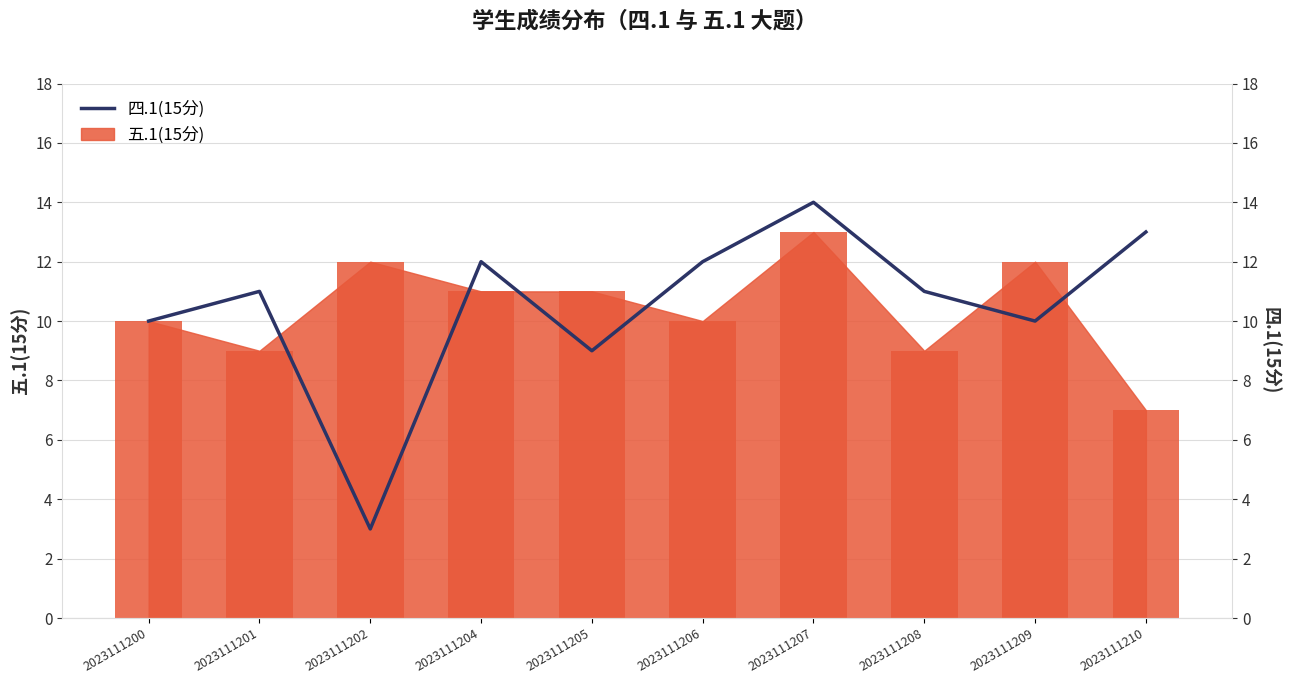

Reading left to right, transcribe all the data shown in this chart.

2023111200=10	2023111201=11	2023111202=3	2023111204=12	2023111205=9	2023111206=12	2023111207=14	2023111208=11	2023111209=10	2023111210=13